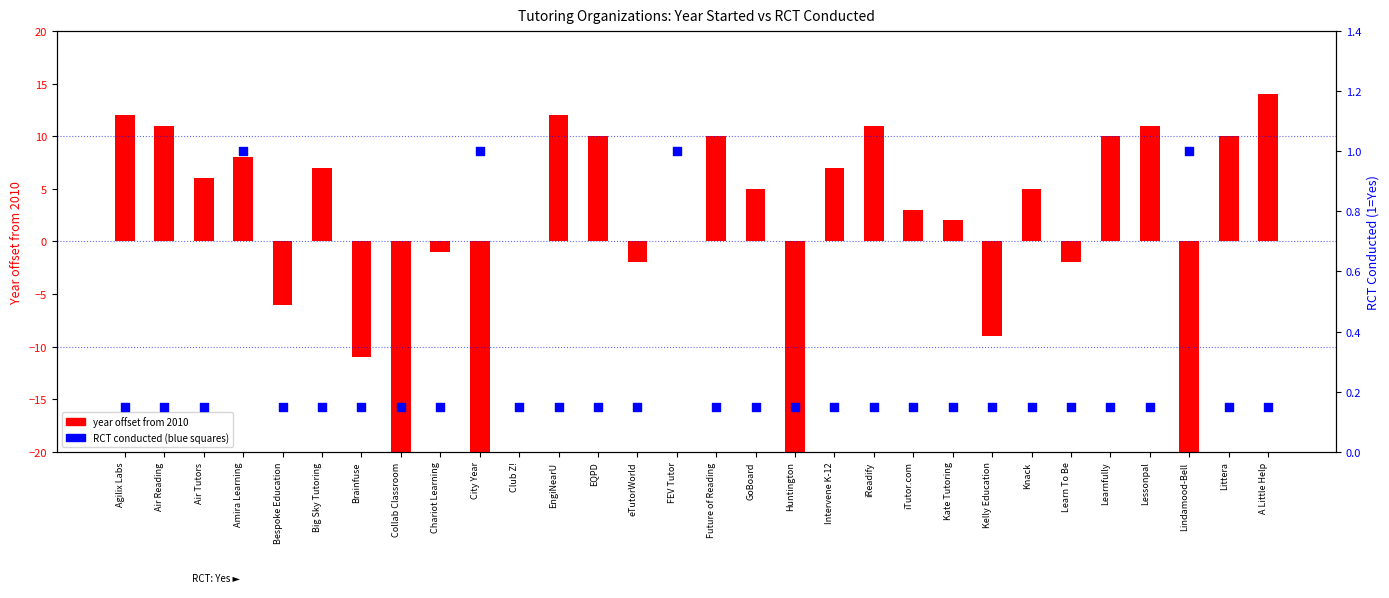

What is the change in value from Brainfuse to iTutor.com?

+14